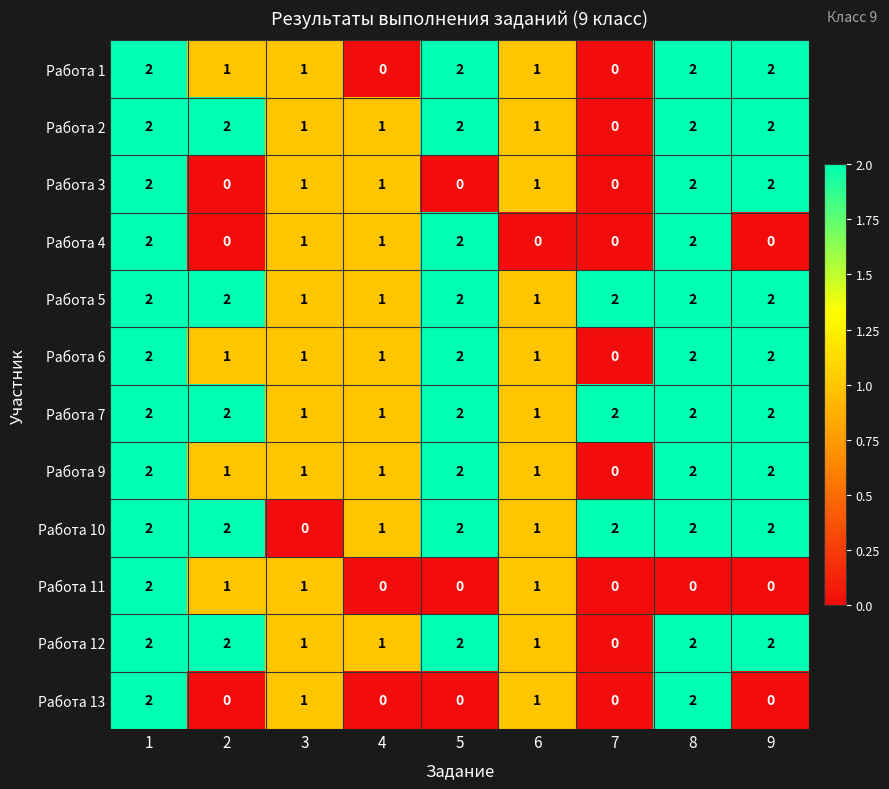

At how many categories does at least one series exceed 0?

9